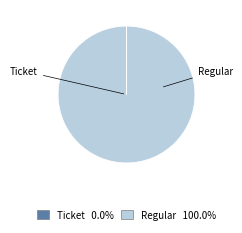

What is the majority slice?

Regular